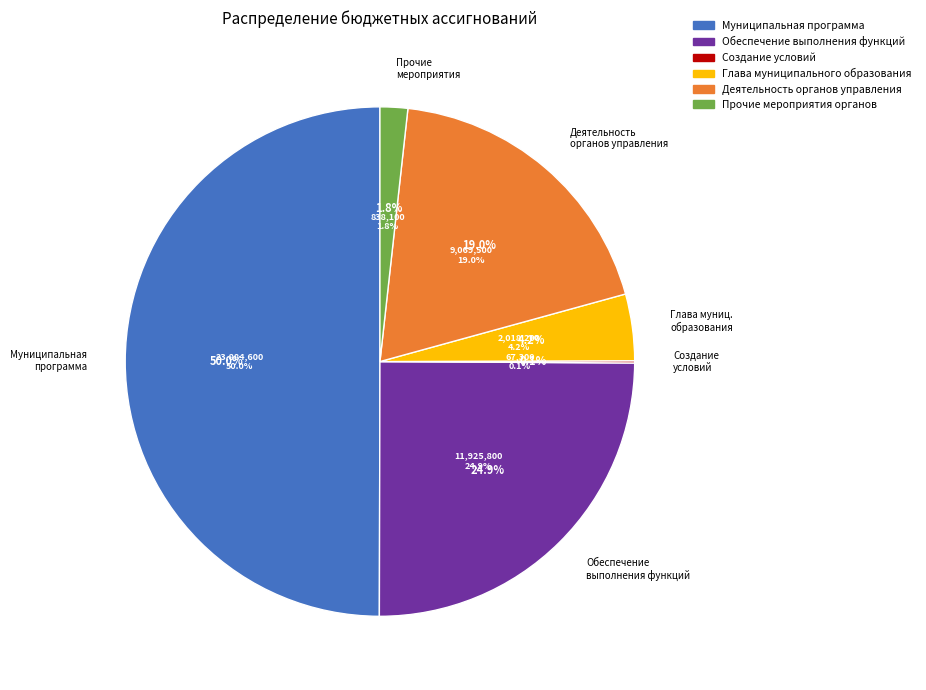

To the nearest percent, what is the difference between the largest and smallest slice percentages?

50%